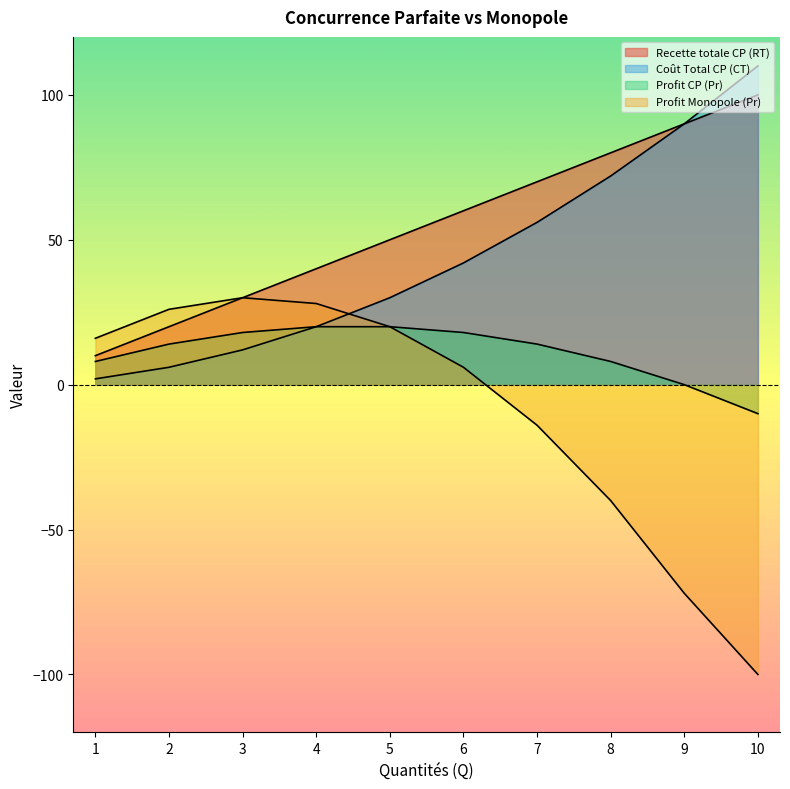

How many values in the Recette totale CP (RT) series exceed 60?

4